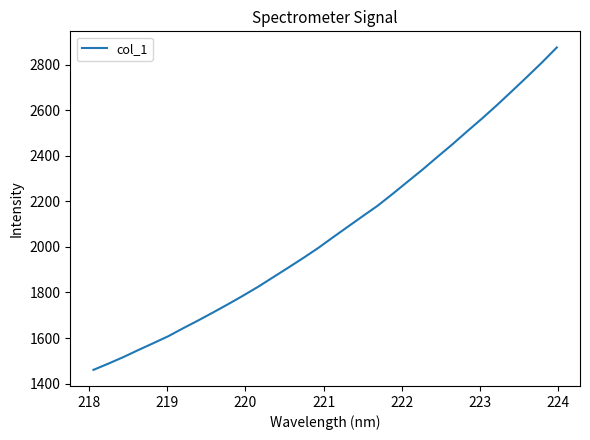

What is the smallest value displayed?

1460.6